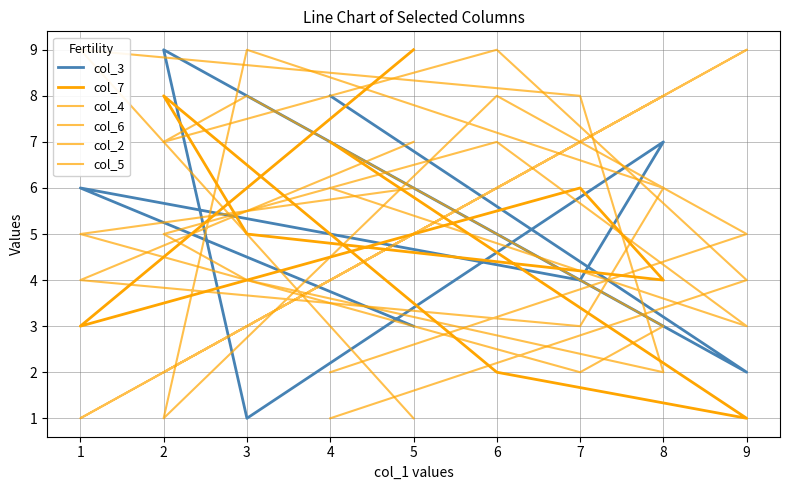

Which series has the largest total across all categories?

col_3